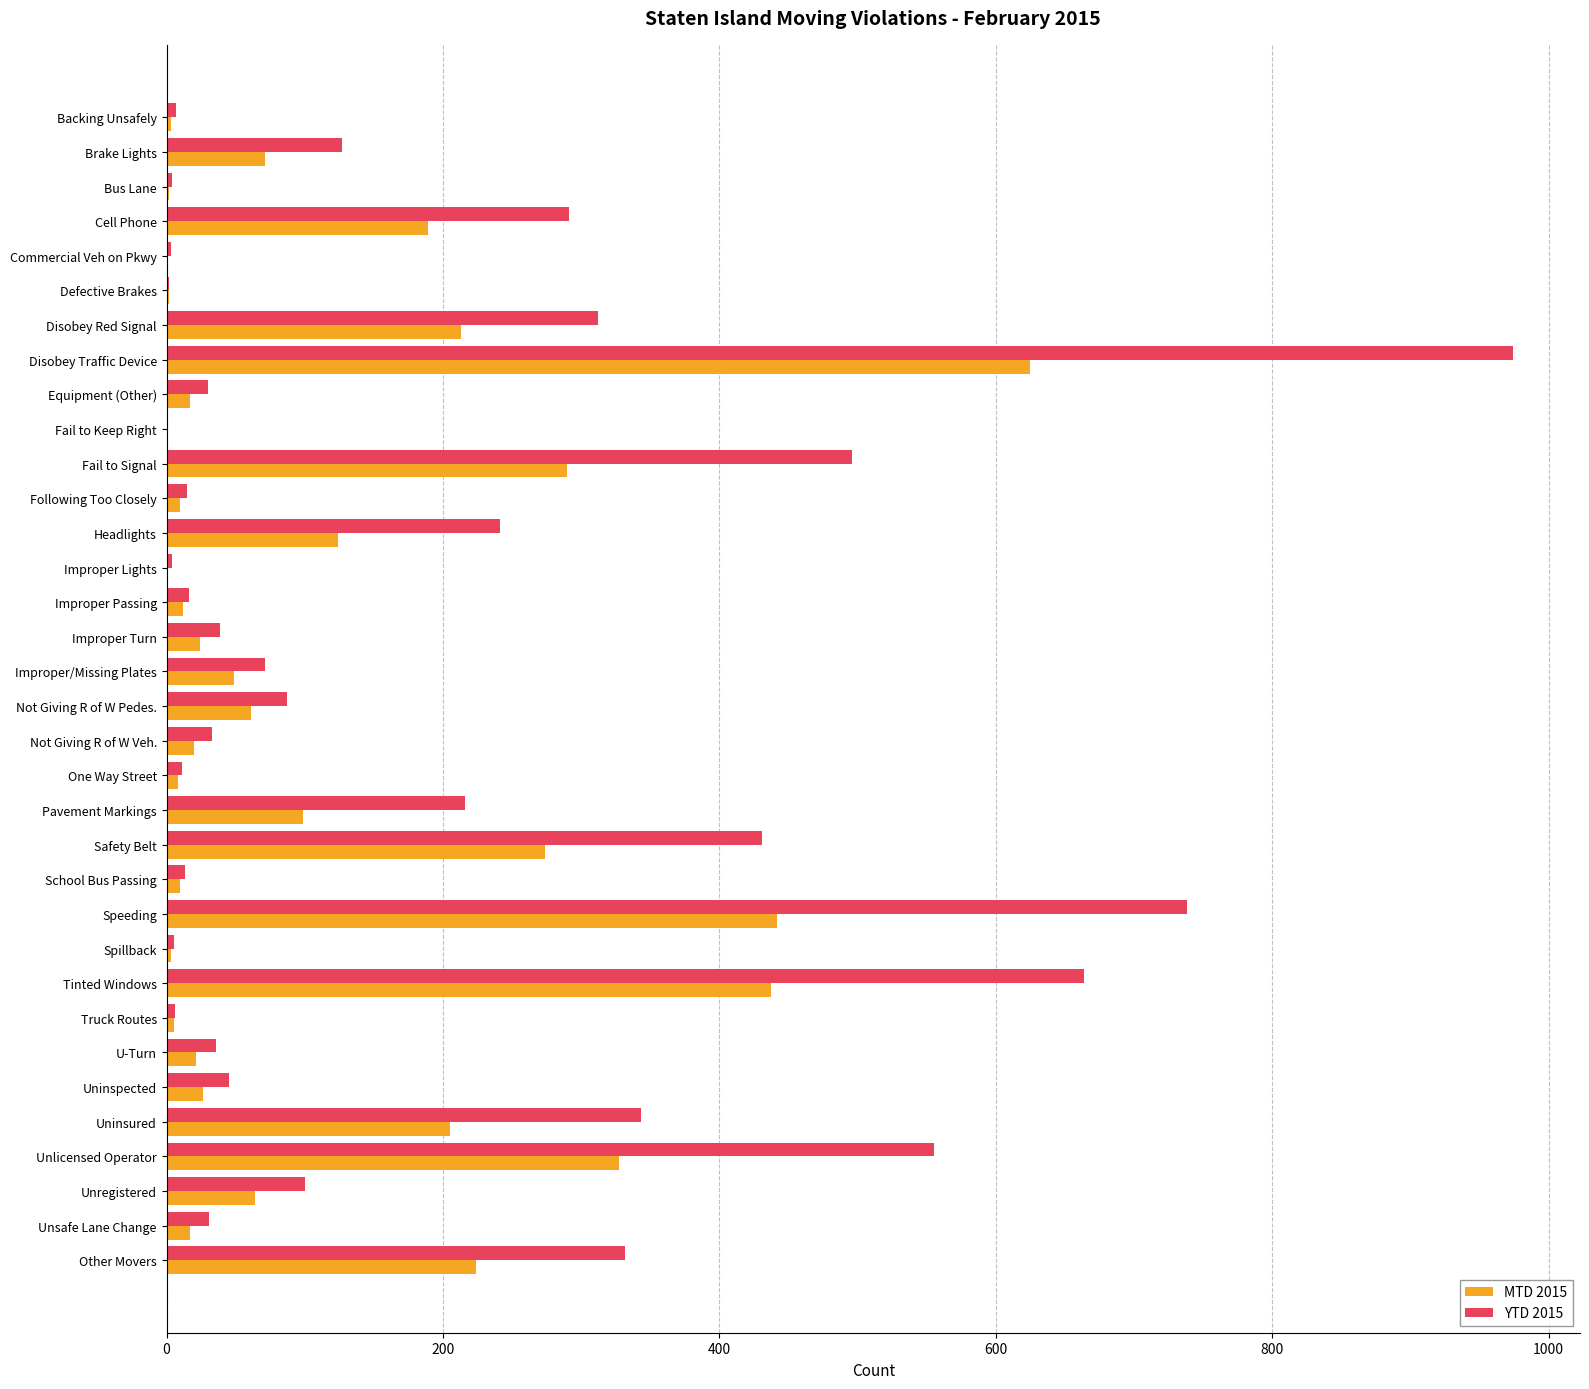

How many series are shown in this chart?

2